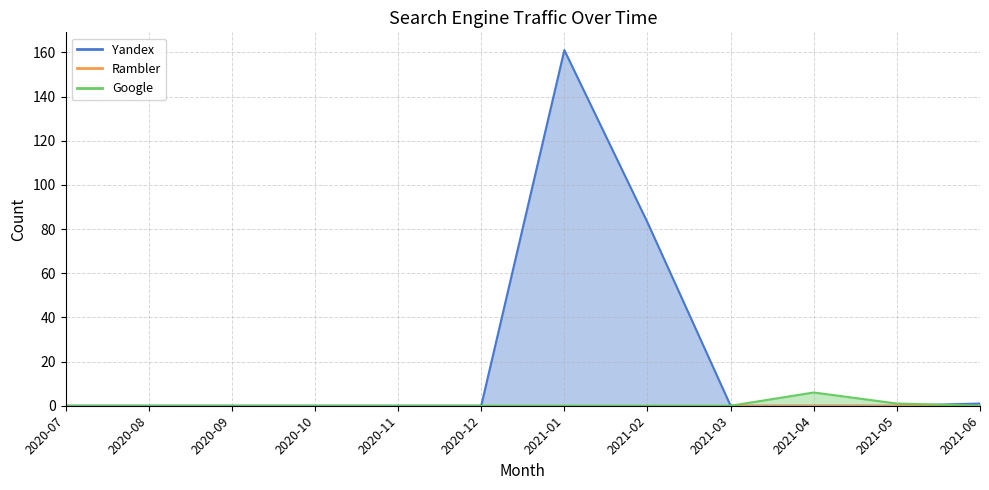

Which category has the lowest value in the Google series?

2020-07